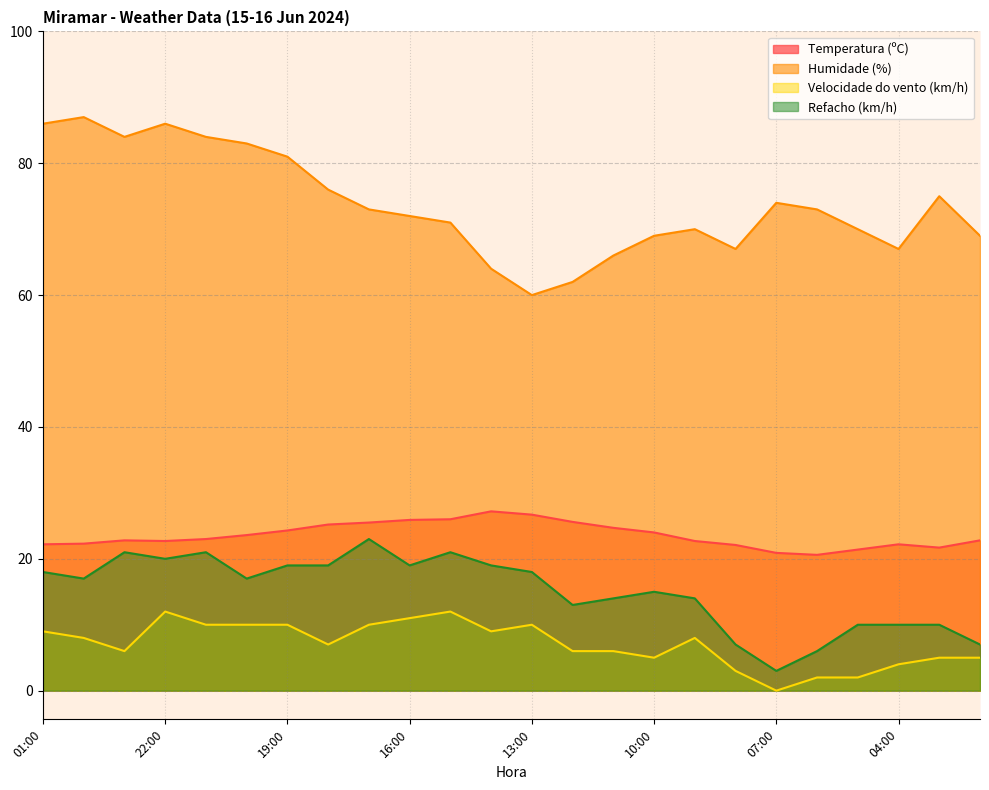

At how many categories does at least one series exceed 68?

18